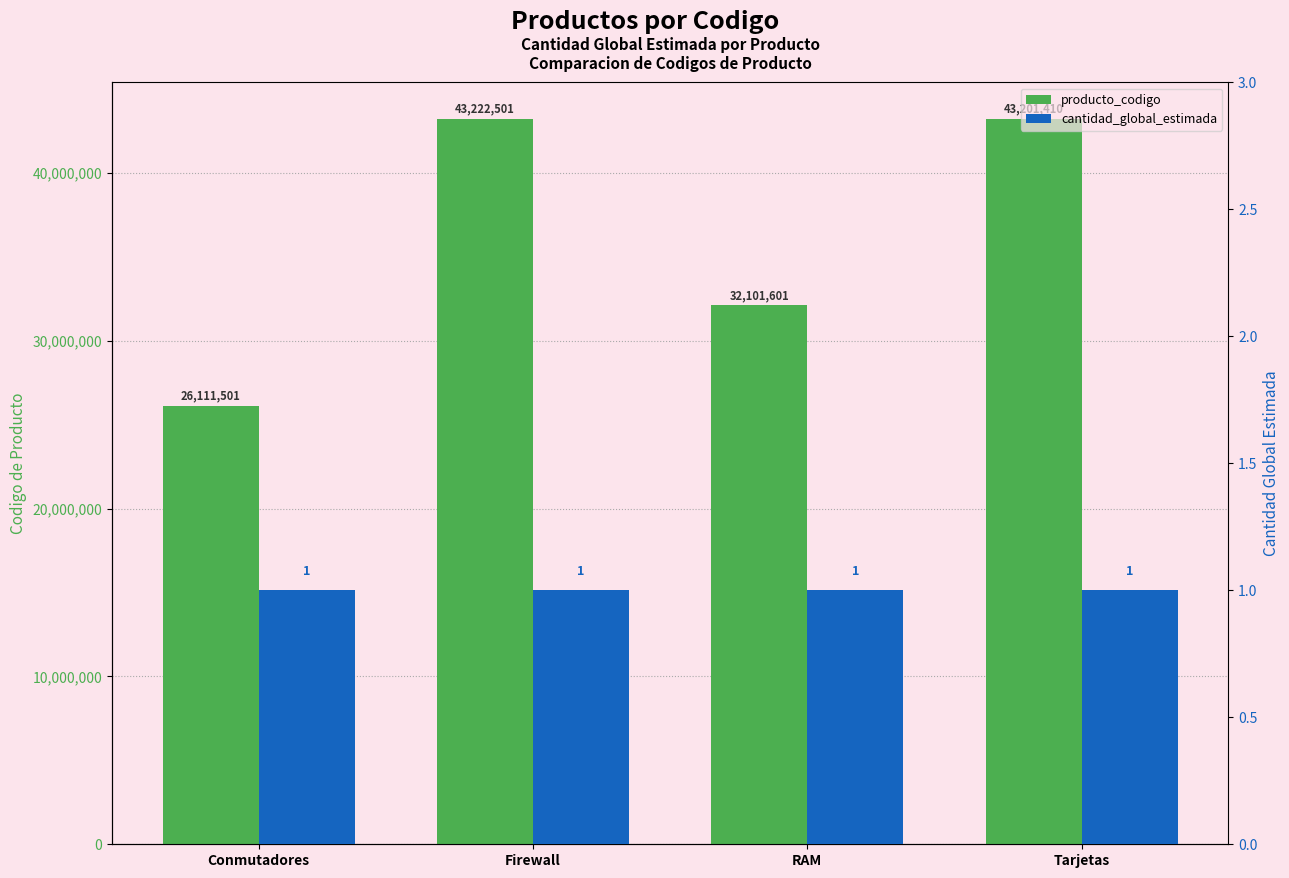

What is the label of the 1st bar from the right?

Tarjetas